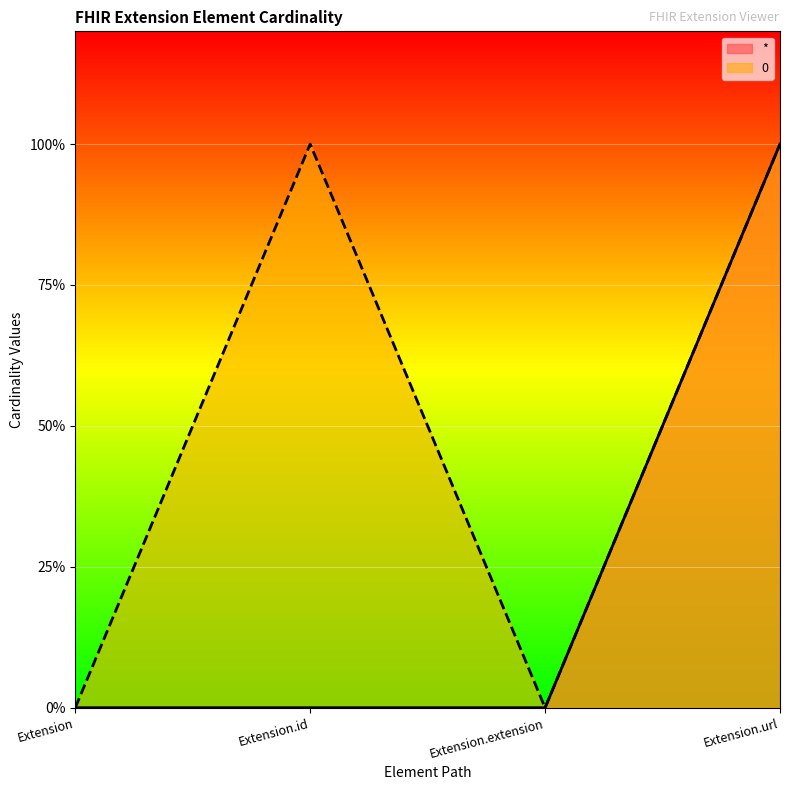

Rank the series at Extension.id from highest to lowest value.

0, *